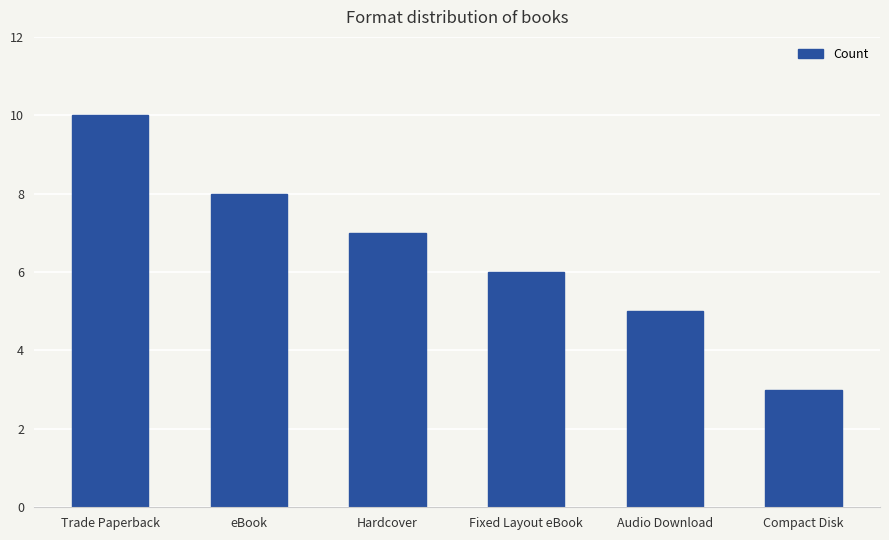

True or false: the data shows 3 at eBook.

False